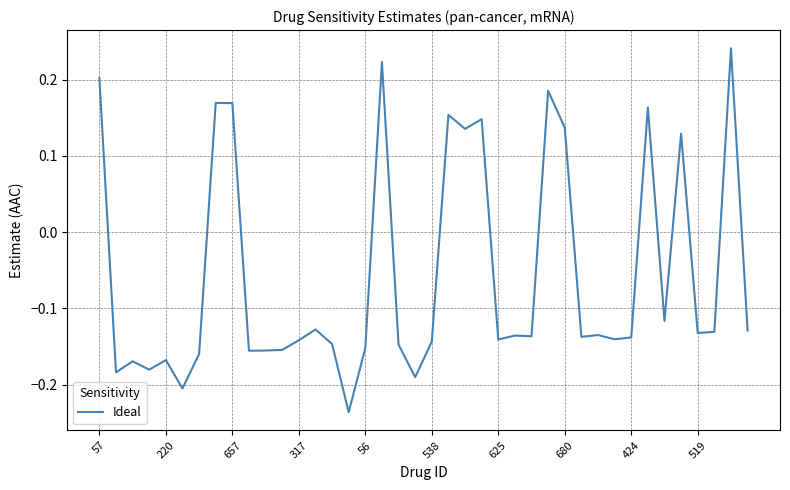

What is the sum of all values?

-2.2